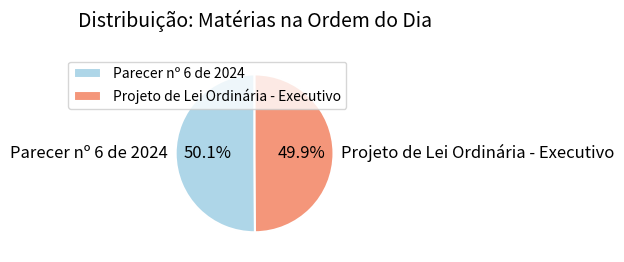

Approximately how many times larger is the value at Parecer nº 6 de 2024 compared to Projeto de Lei Ordinária - Executivo?

1.0